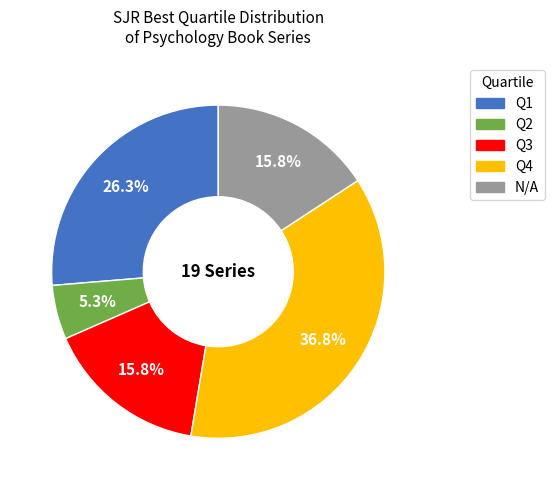

Is there a majority slice in this chart?

No